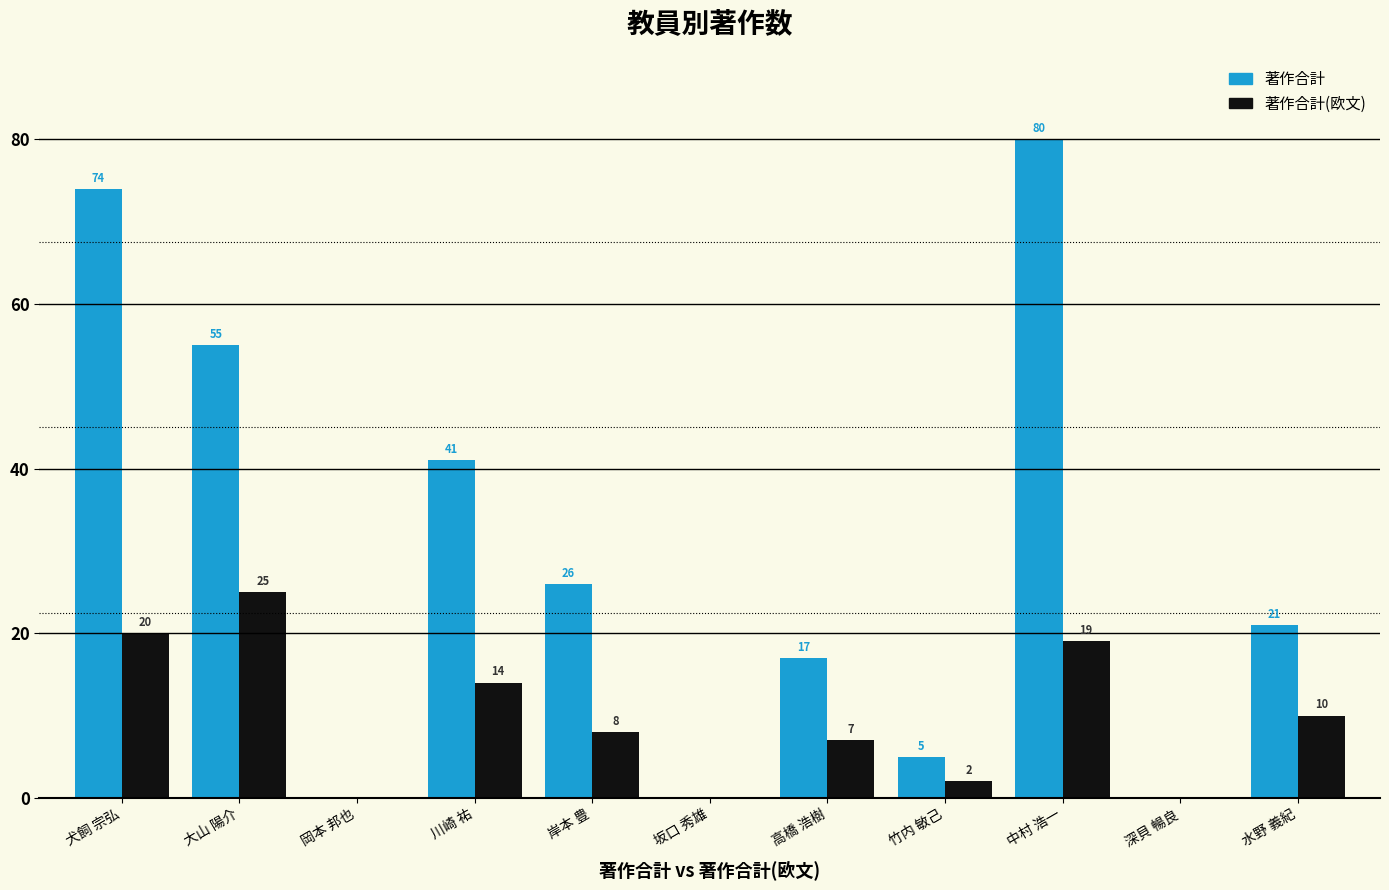

Where is 著作合計 nearest to the value 40?

川崎 祐